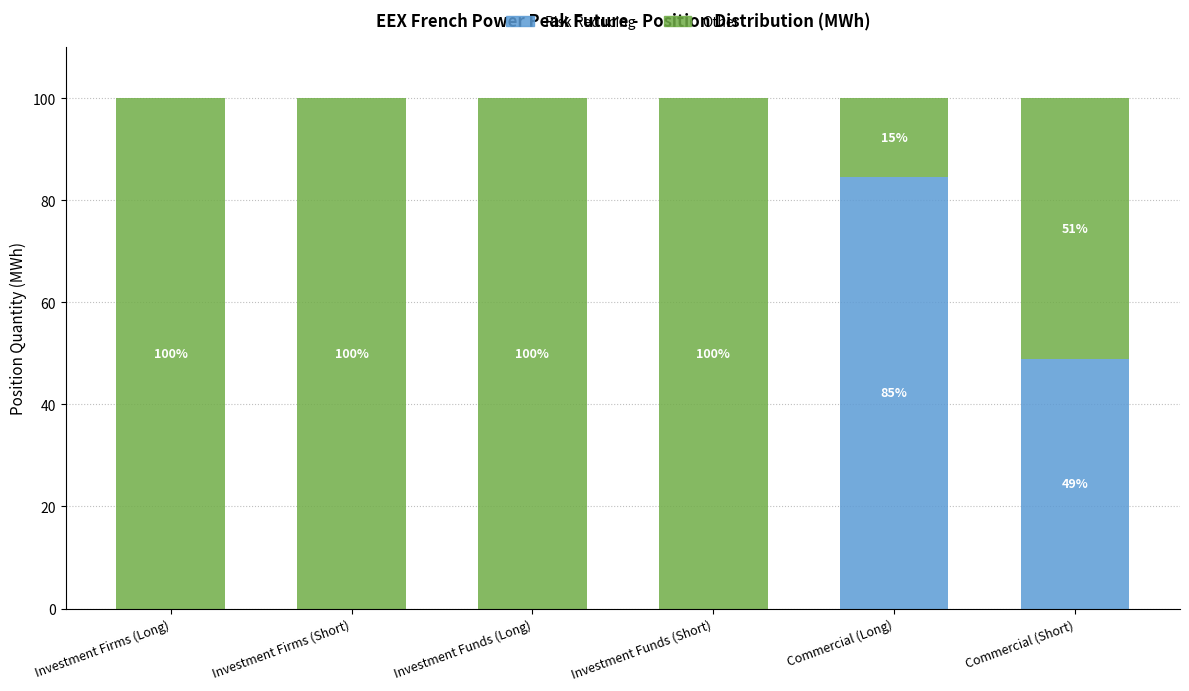

What is the total value across all series at Commercial (Short)?

100.0